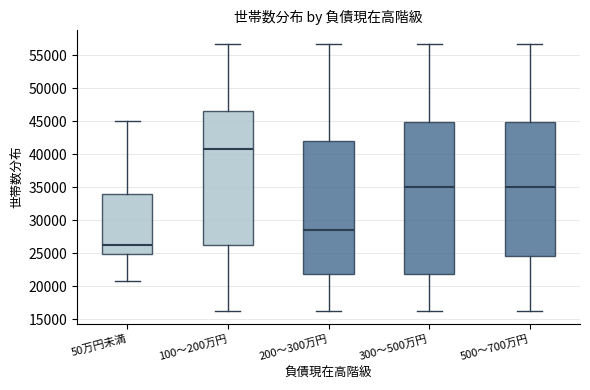

Where does the lower whisker of the box for 500～700万円 end on the y-axis? The values are not printed on the chart, so give them approximately, as read against the axis.

16500